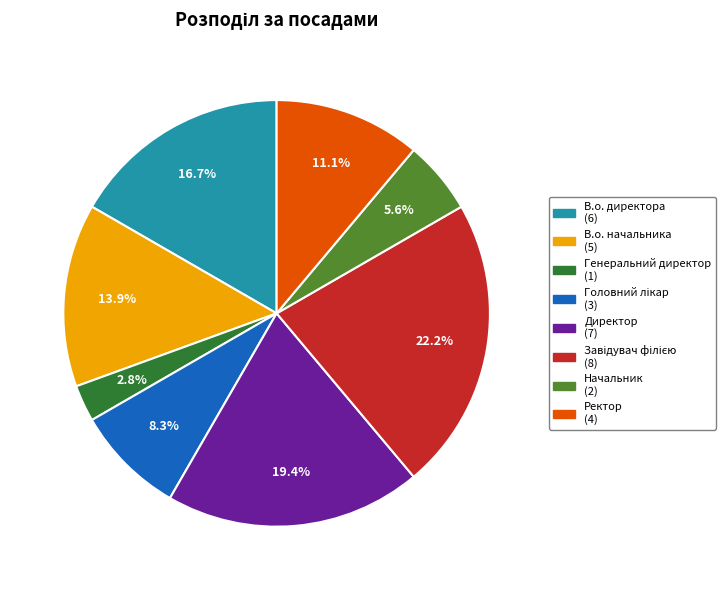

Is it true that В.о. директора is 22% of the pie?

False